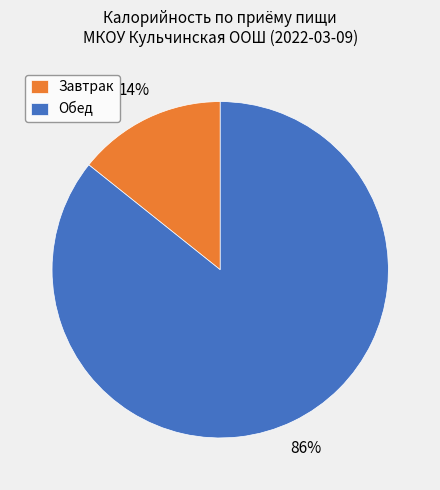

Which has a higher value, Завтрак or Обед?

Обед